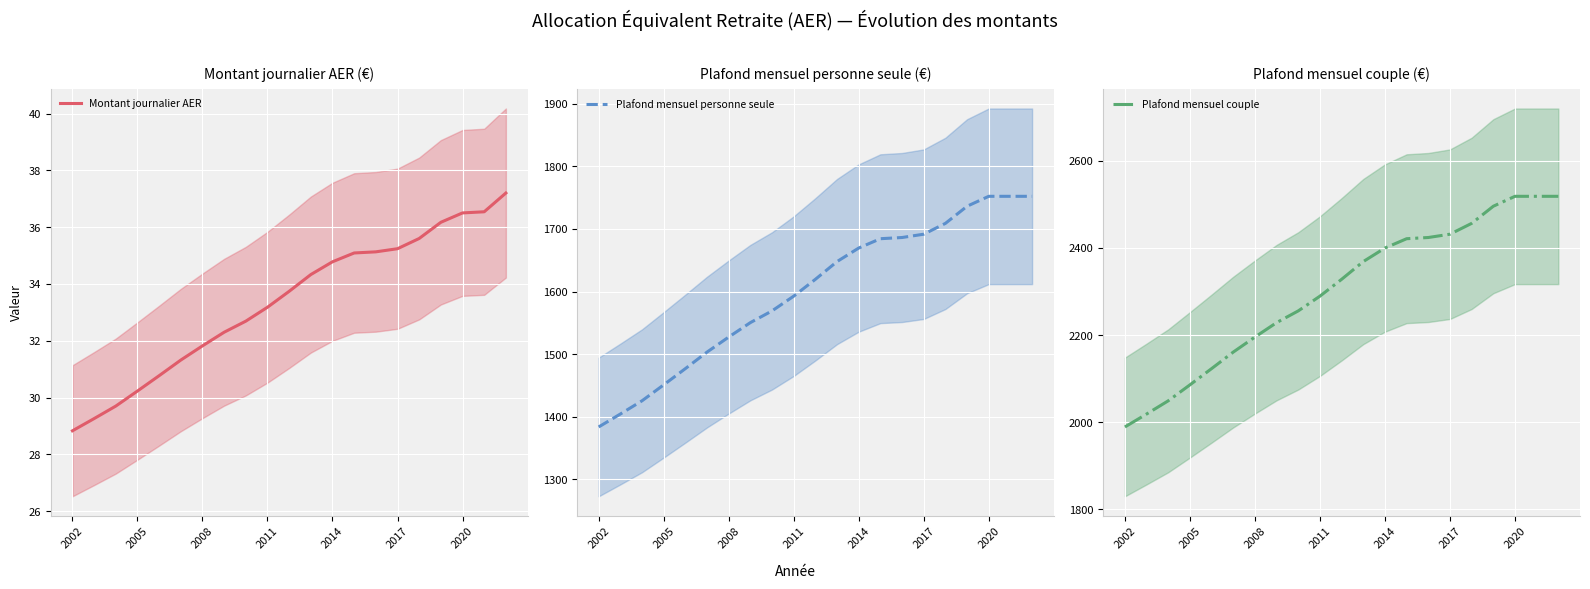

Is it true that Plafond mensuel personne seule equals 1752.0 at 20?

True